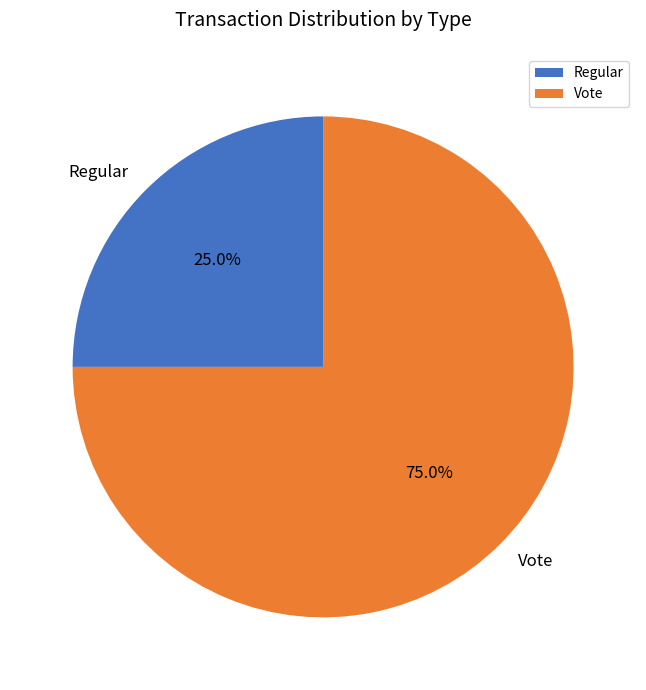

Does Regular account for over 50% of the chart?

No